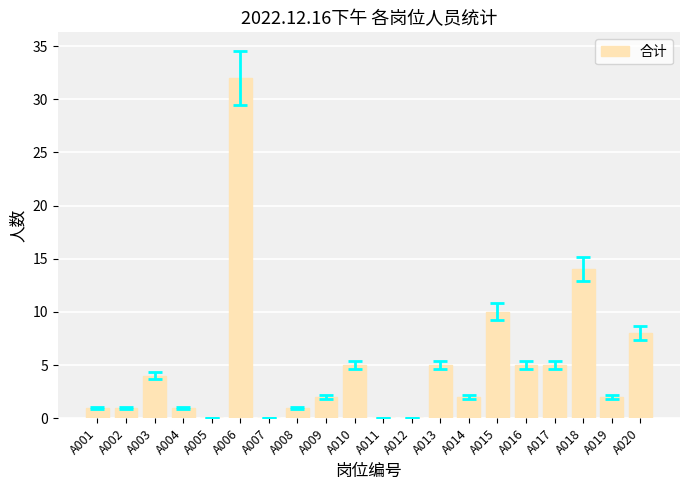

What is the maximum value shown in the chart?

32